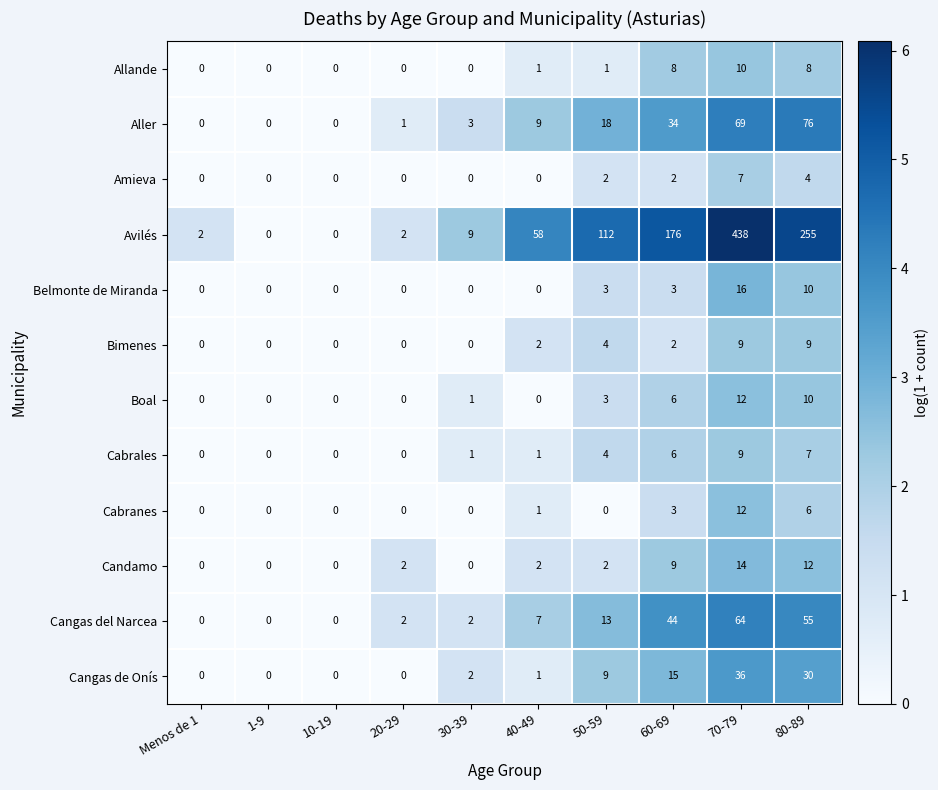

True or false: Cabrales has a value of 6 at 70-79.

False